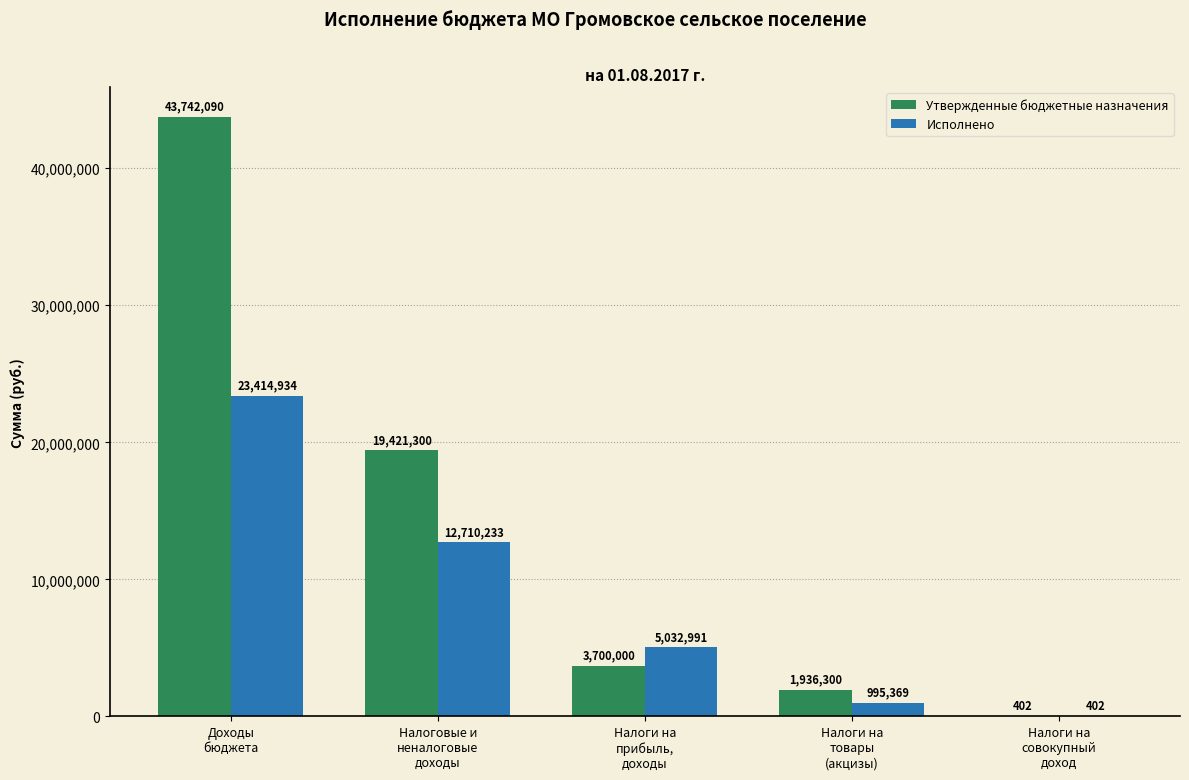

What is the sum of all Утвержденные бюджетные назначения values?

68800092.0